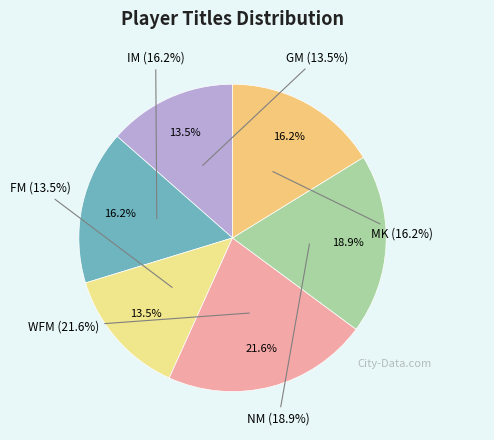

Approximately how many times larger is the value at NM compared to MK?

1.2